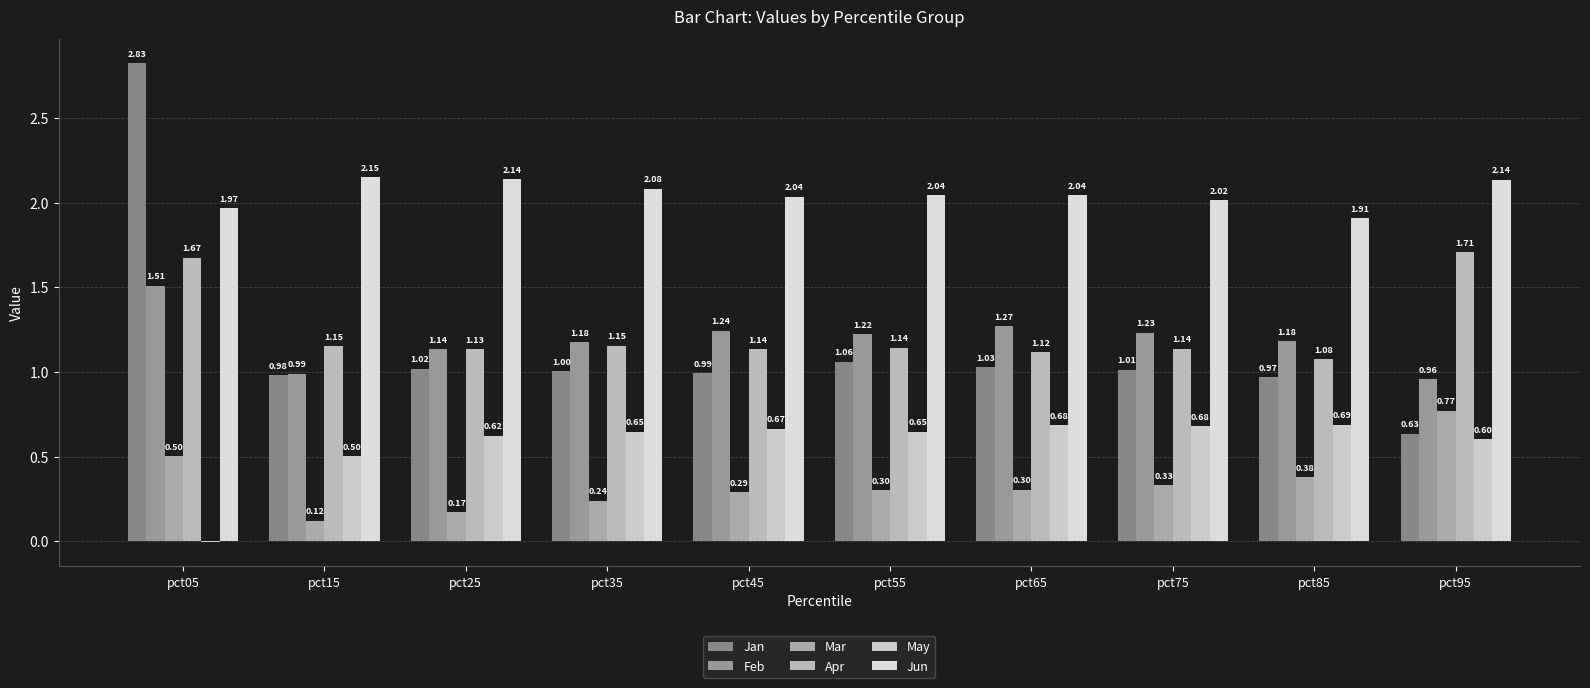

Is the value of May at pct95 greater than the value of Apr at pct45?

No